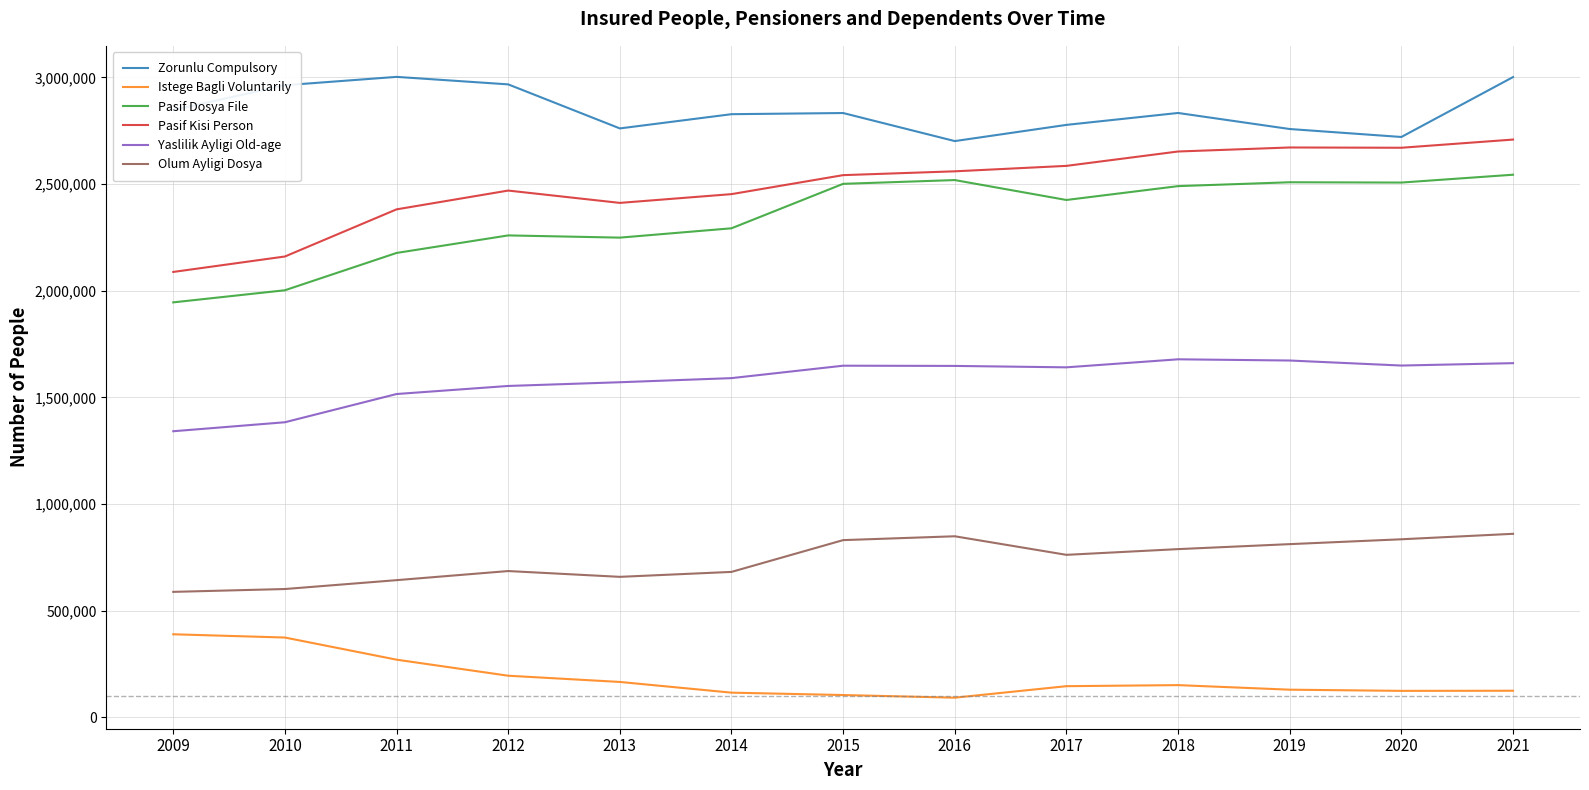

True or false: Yaslilik Ayligi Old-age and Istege Bagli Voluntarily intersect in this chart.

False